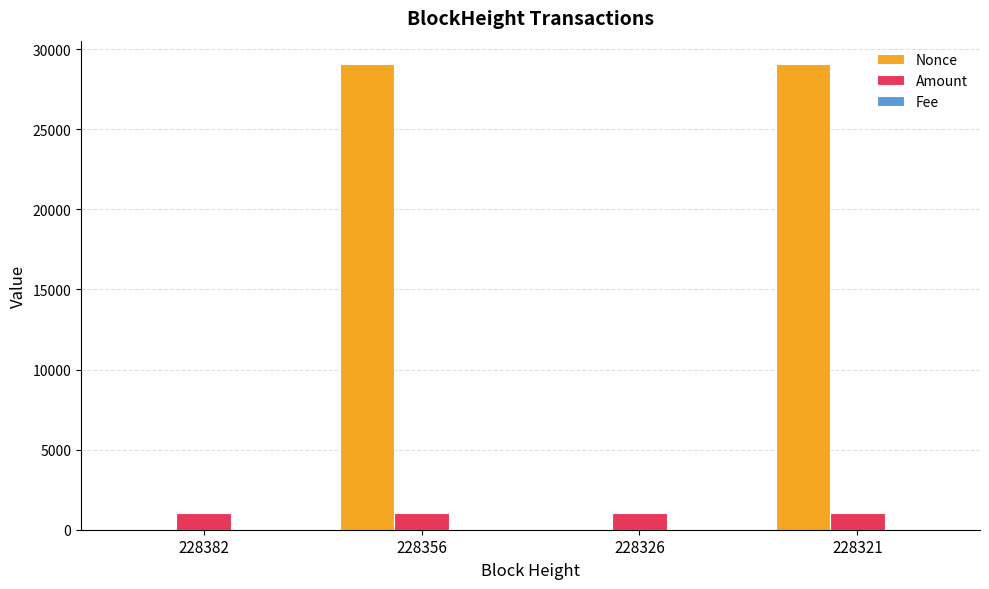

How many groups of bars are there?

4